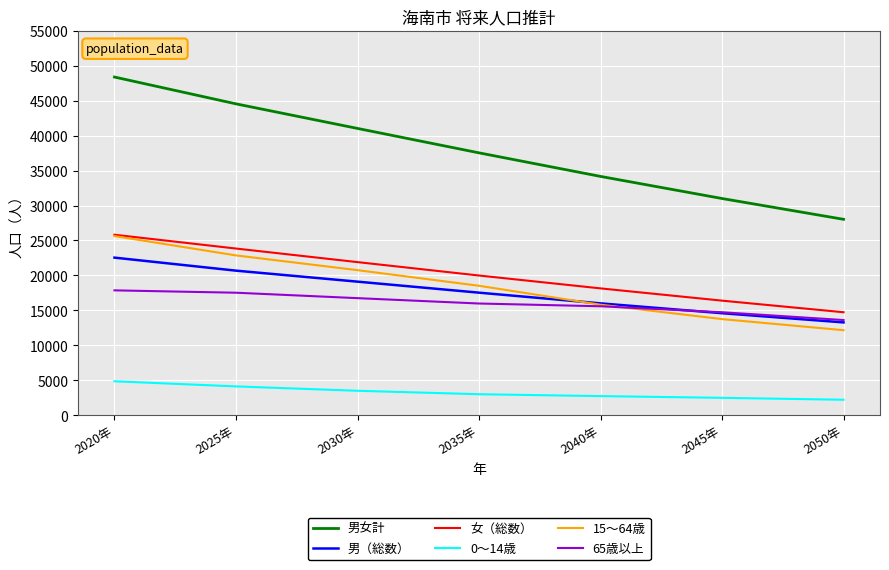

What is the lowest value of the 男女計 series?

28027